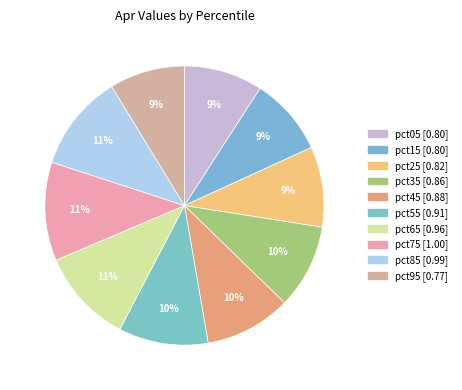

To the nearest percent, what is the difference between the largest and smallest slice percentages?

3%